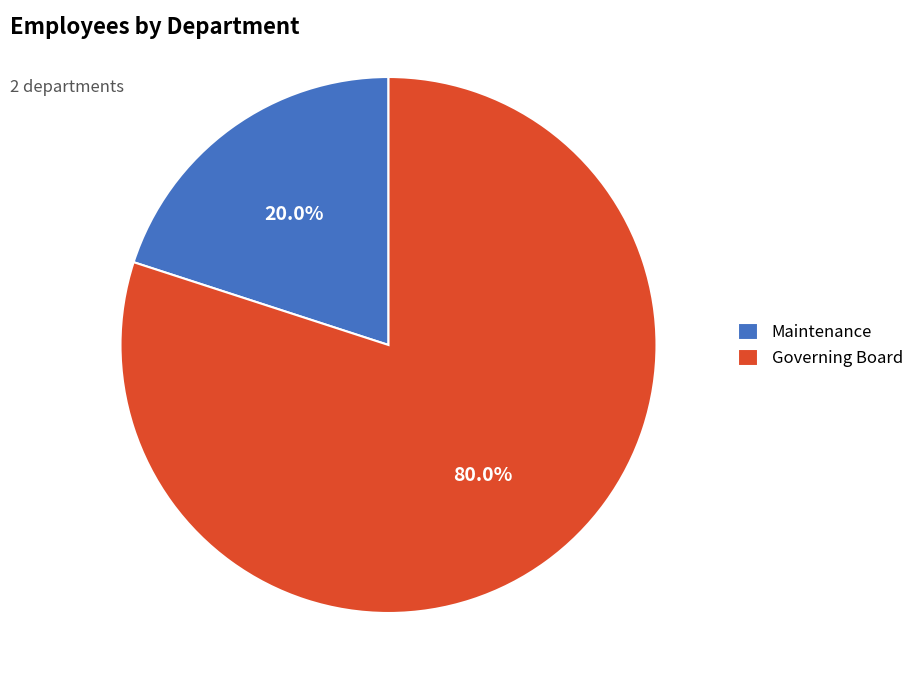

To the nearest percent, what is the average slice percentage?

50%